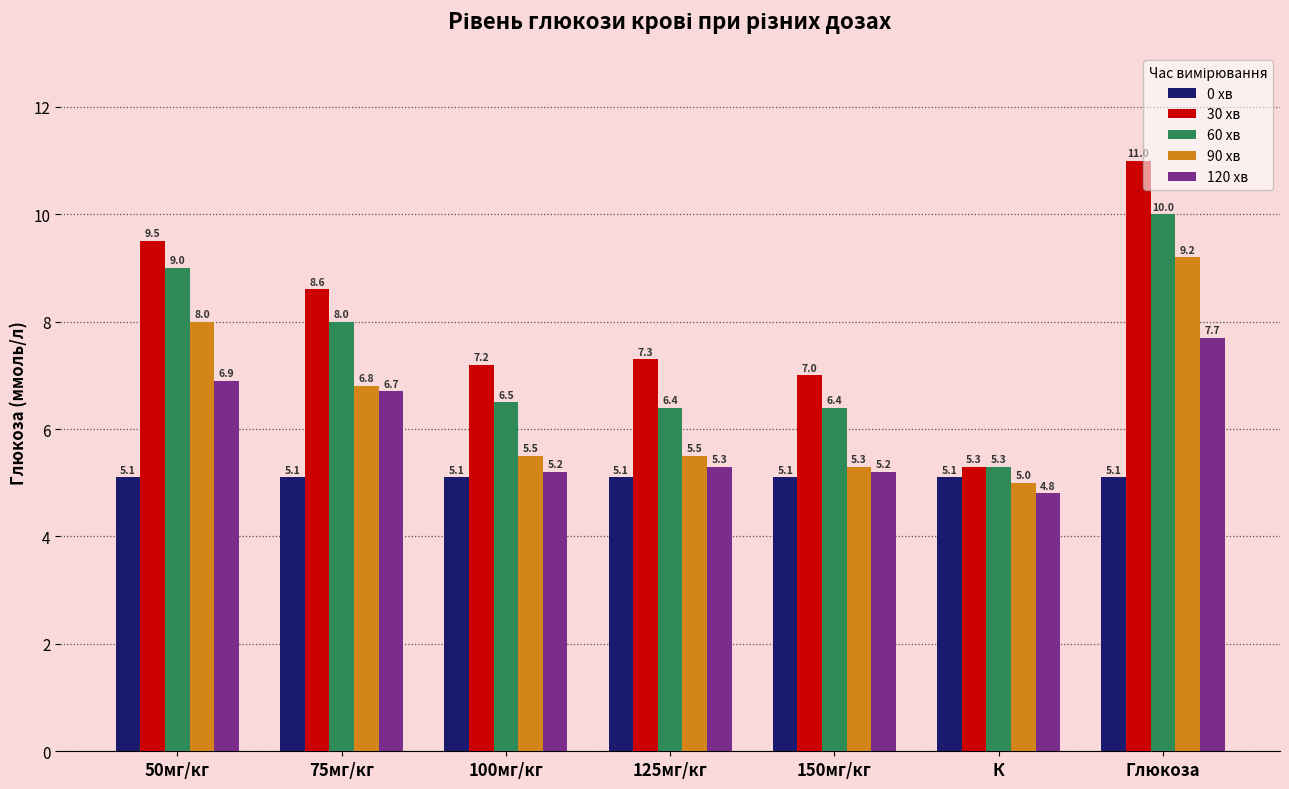

Reading left to right, what are all the values shown in this chart?

0 хв: 5.1	5.1	5.1	5.1	5.1	5.1	5.1
30 хв: 9.5	8.6	7.2	7.3	7.0	5.3	11.0
60 хв: 9.0	8.0	6.5	6.4	6.4	5.3	10.0
90 хв: 8.0	6.8	5.5	5.5	5.3	5.0	9.2
120 хв: 6.9	6.7	5.2	5.3	5.2	4.8	7.7